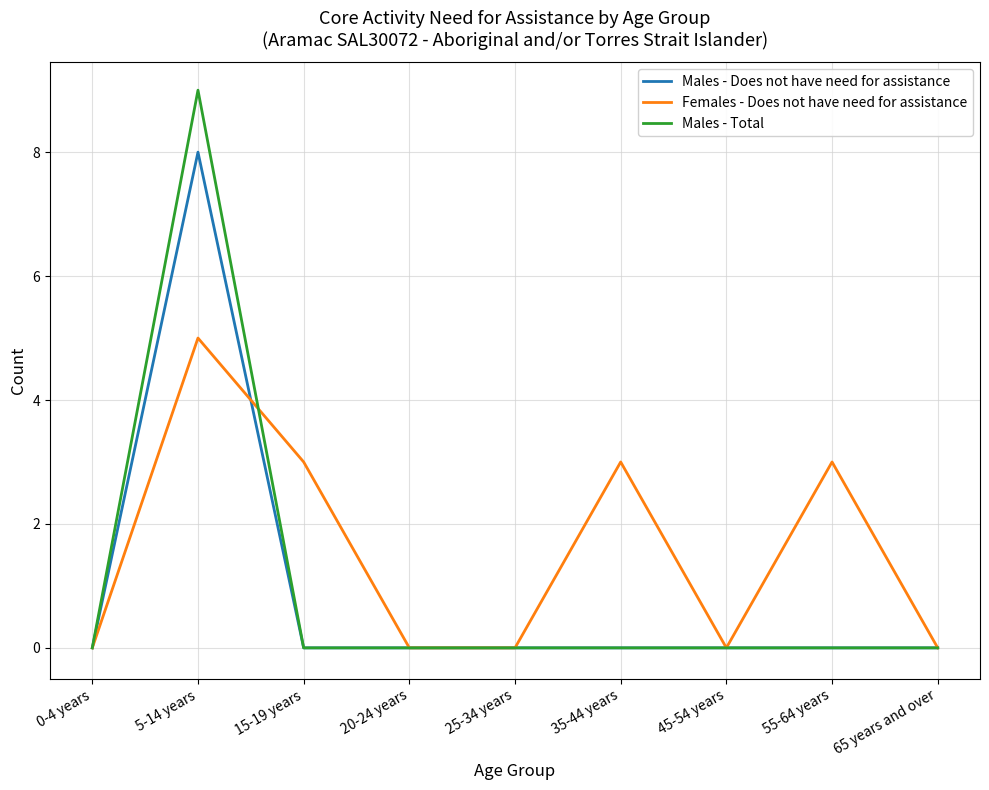

What is the greatest value displayed?

9